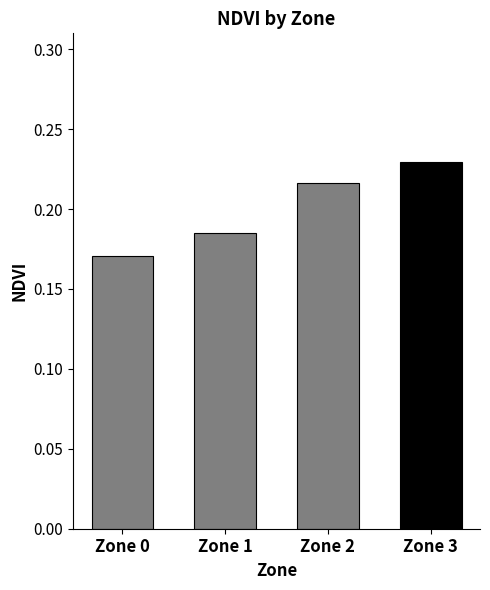

At which label is the value closest to 0?

Zone 0